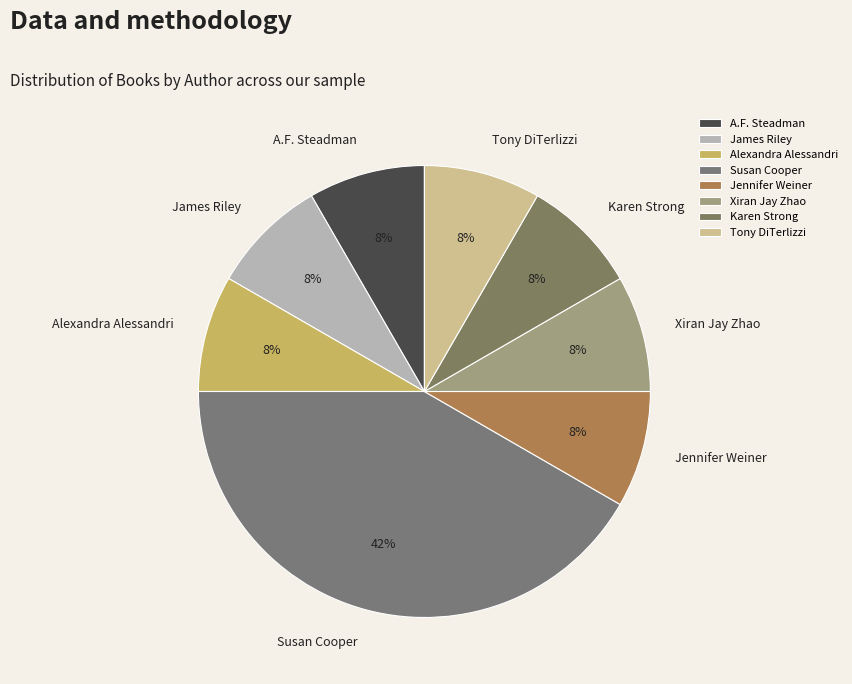

What is the ratio of the value at A.F. Steadman to the value at Alexandra Alessandri?

1.0